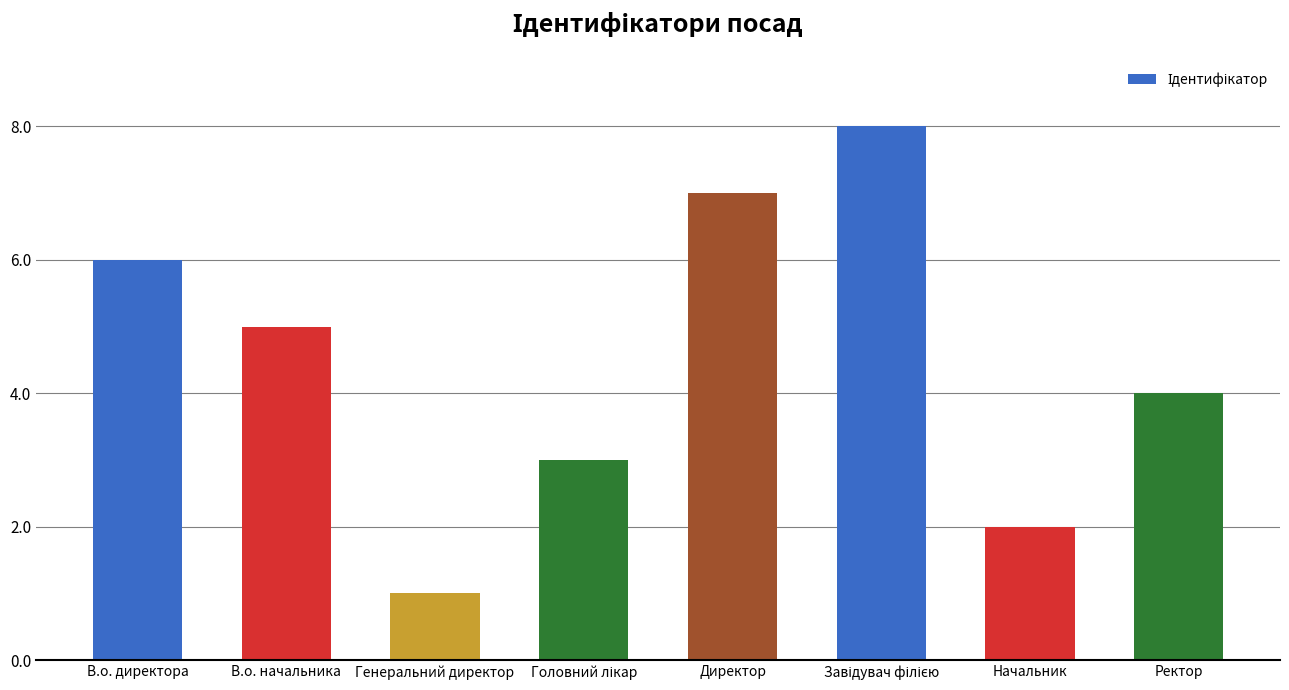

Reading left to right, extract all data points from this chart.

6	5	1	3	7	8	2	4